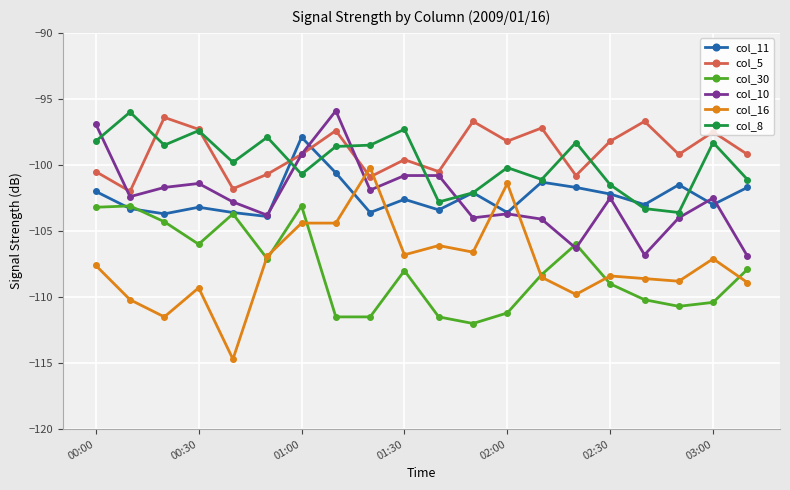

What is the value of the col_5 point at the 6th from the left?

-100.7